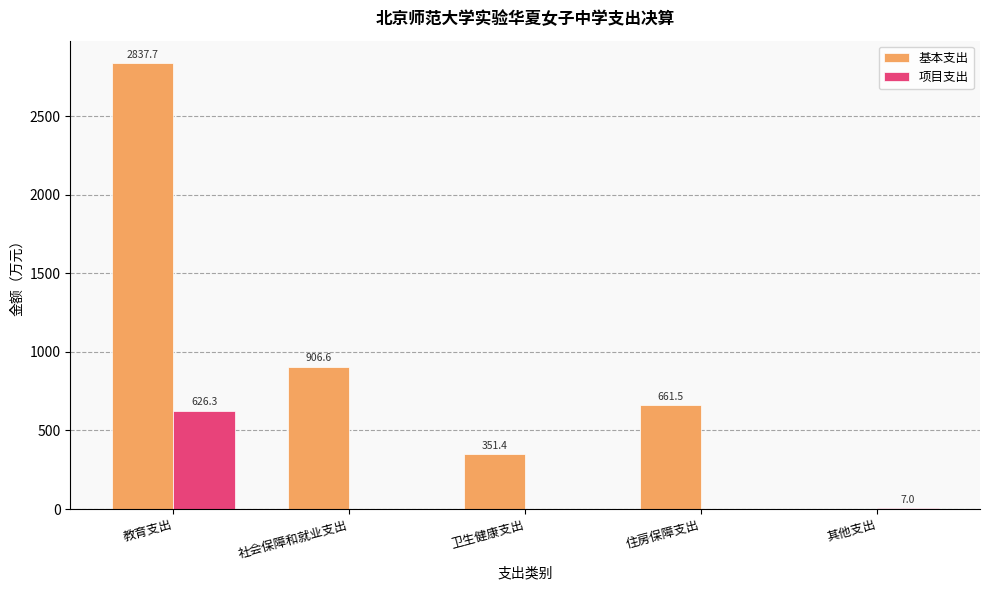

What is the sum of all 项目支出 values?

633.3